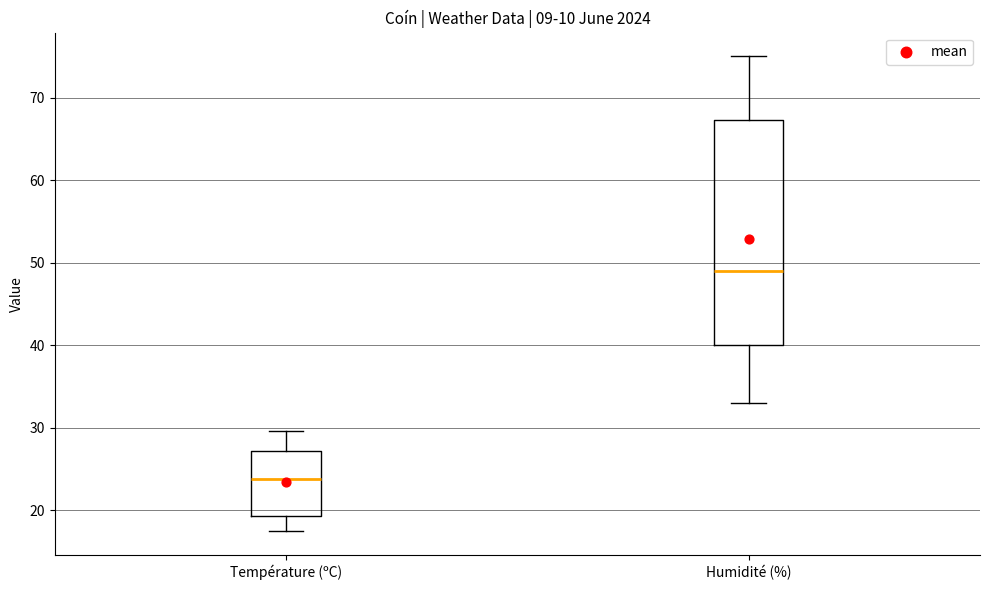

Reading left to right, transcribe this box plot: for each box, give where its median line is, the range the box spans, and where its two whiskers end, as read against the y-axis. The values are not printed on the chart, so give them approximately, as read against the axis.

Température (ºC): median 24, box 19 to 27, whiskers 18 to 30
Humidité (%): median 49, box 40 to 67, whiskers 33 to 75